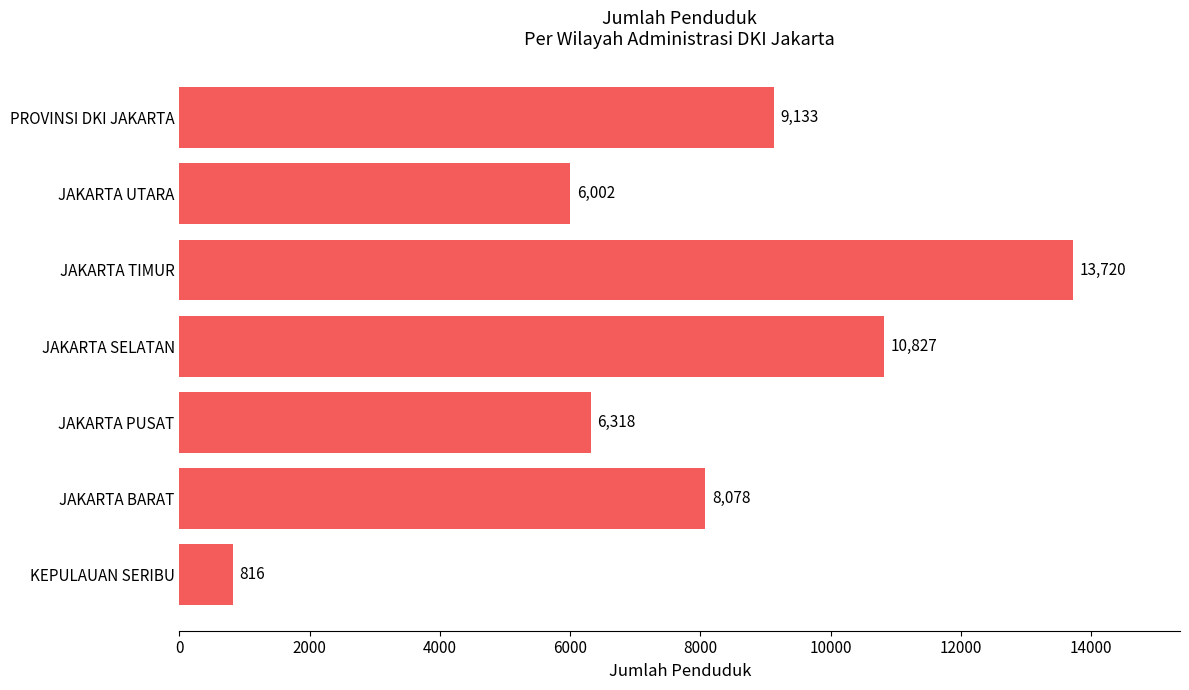

What is the sum of all values?

54894